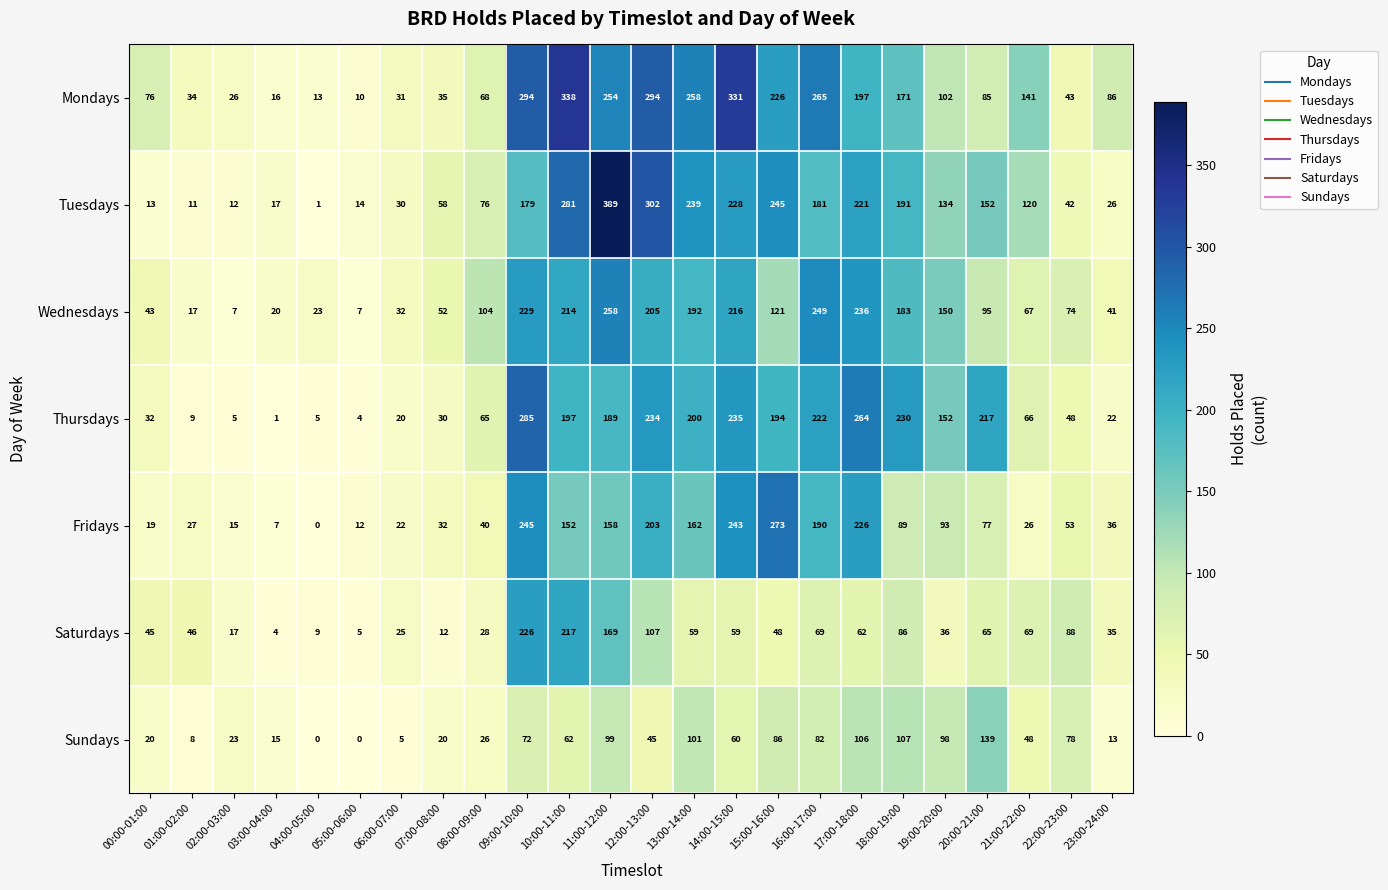

Which series has the largest total across all categories?

Mondays